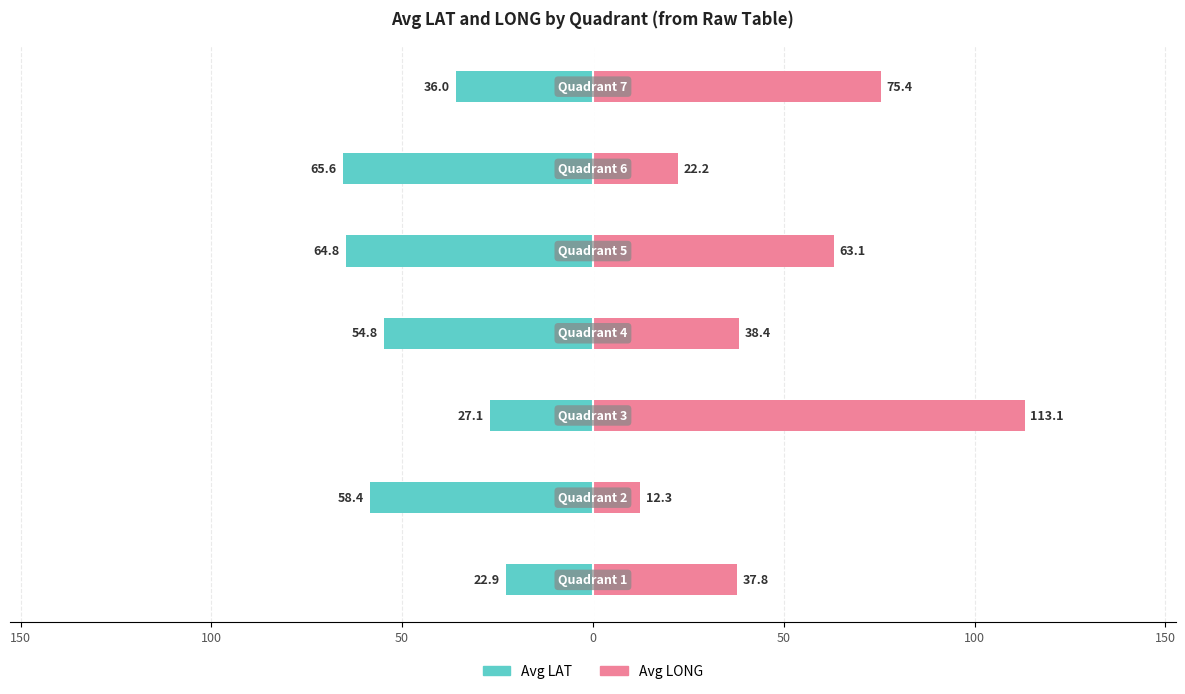

What is the minimum value shown in the chart?

-65.6